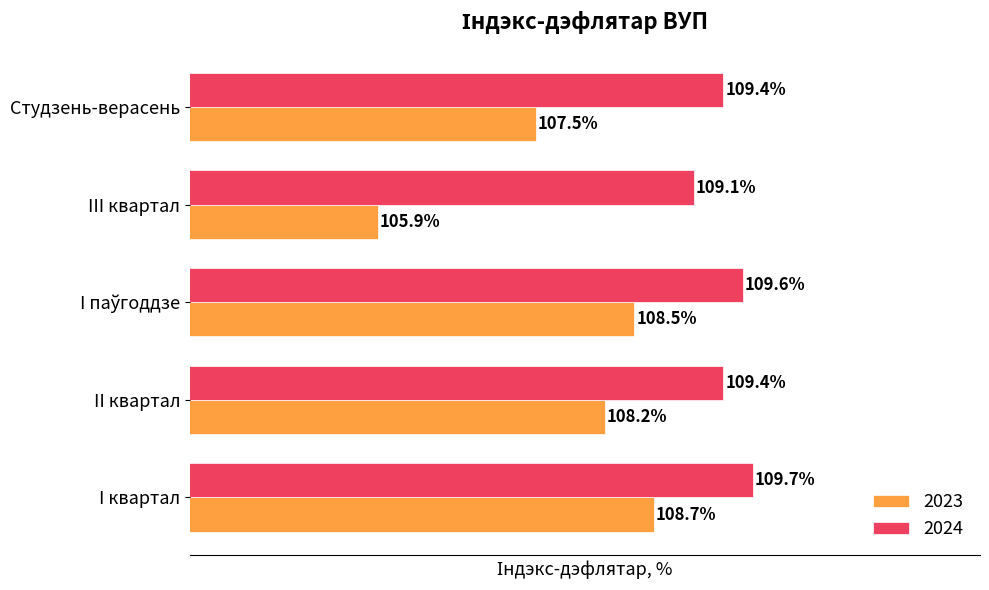

At which category does the chart reach its peak across all series?

I квартал